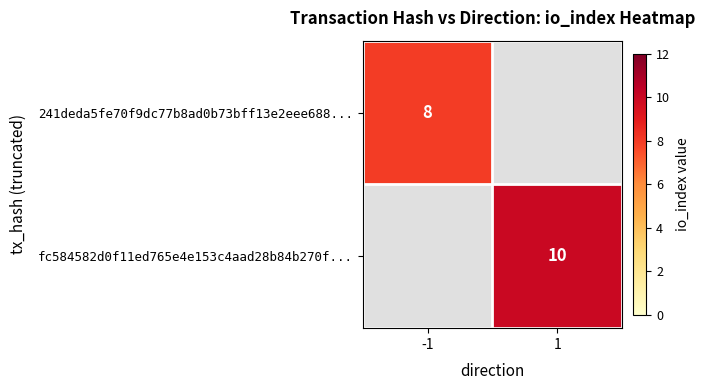

Is the value of fc584582d0f11ed765e4e153c4aad28b84b270f... at 1 greater than the value of 241deda5fe70f9dc77b8ad0b73bff13e2eee688... at -1?

Yes